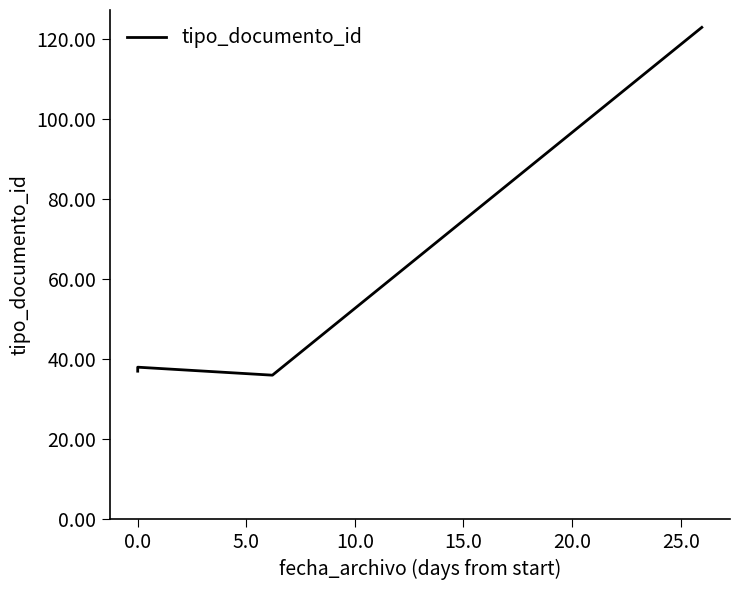

The value at 5.0 is 11. True or false?

False